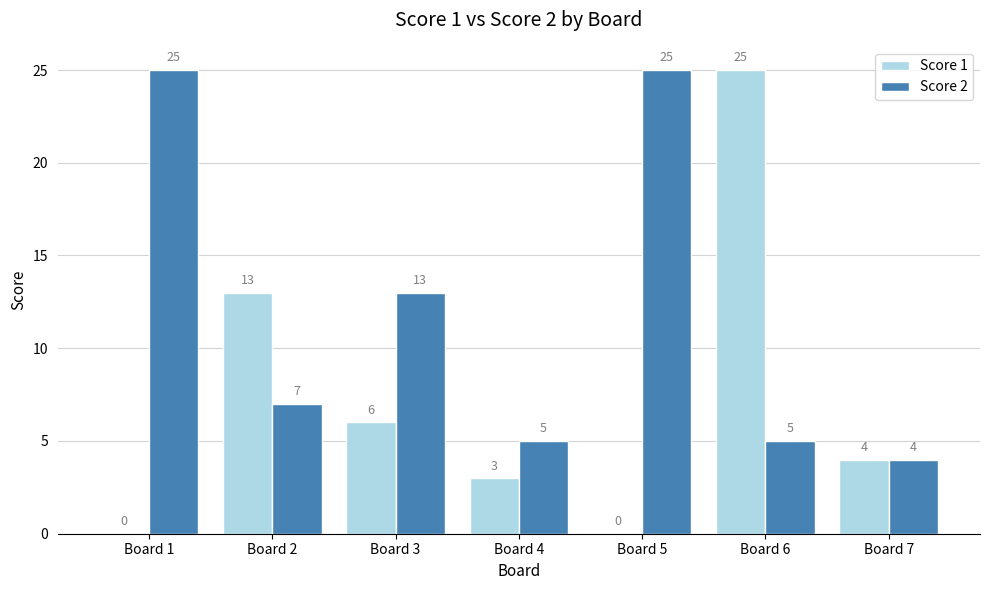

The Score 2 series shows 25 at Board 5. True or false?

True